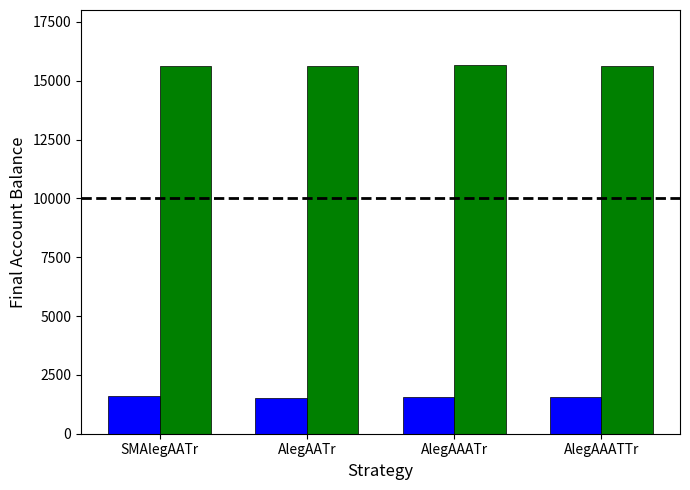

What is the difference between the highest and lowest values at AlegAAATr?

14101.8